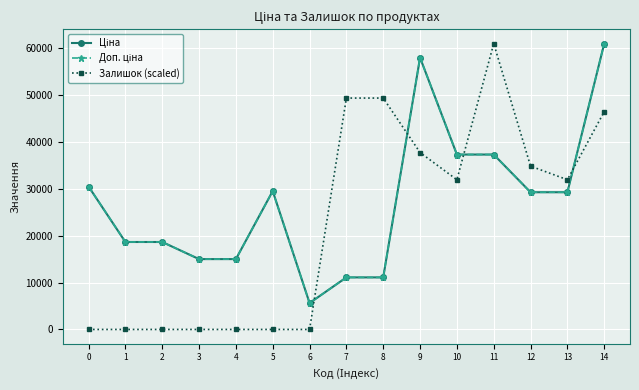

Is this an area chart (filled region under the line)?

No